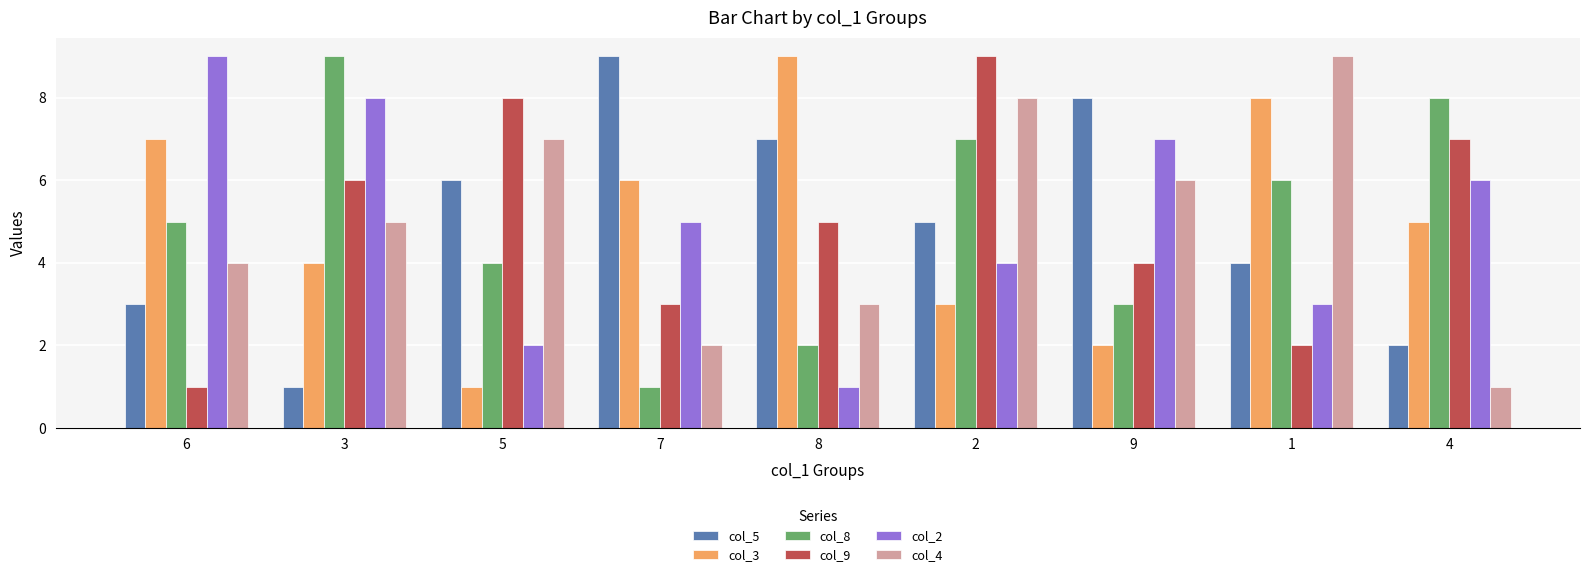

List the labels in order of col_8 value, smallest first.

7, 8, 9, 5, 6, 1, 2, 4, 3